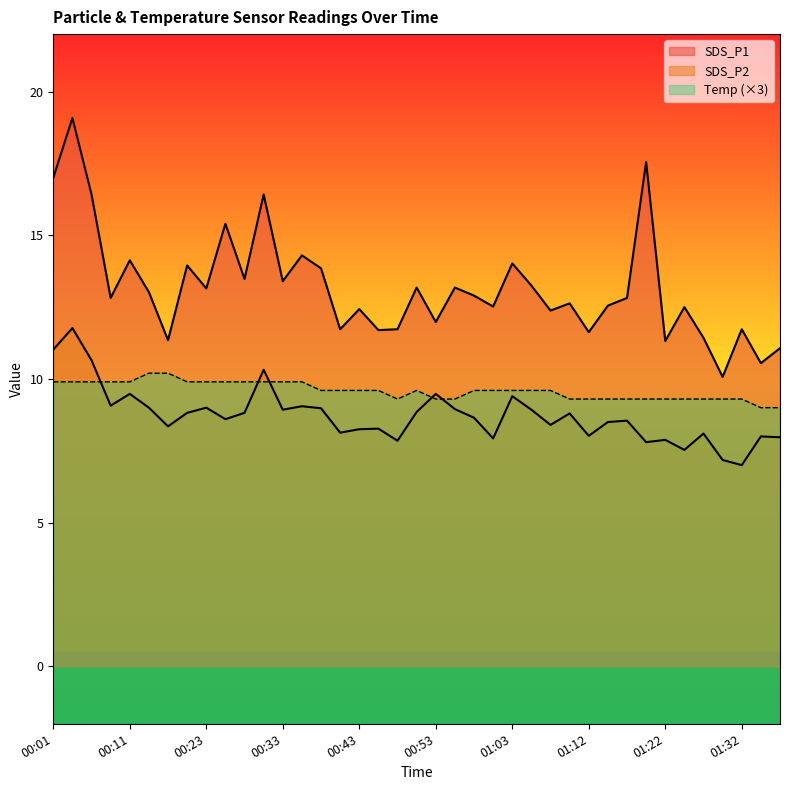

At which category is the sum across all series the highest?

00:03